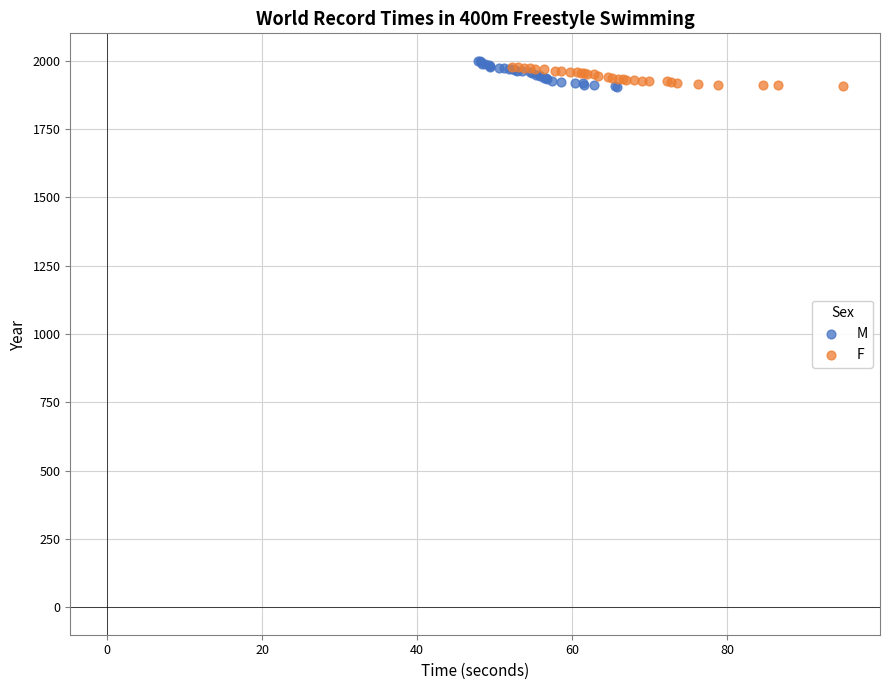

Which series has the largest Y range (max minus min)?

M